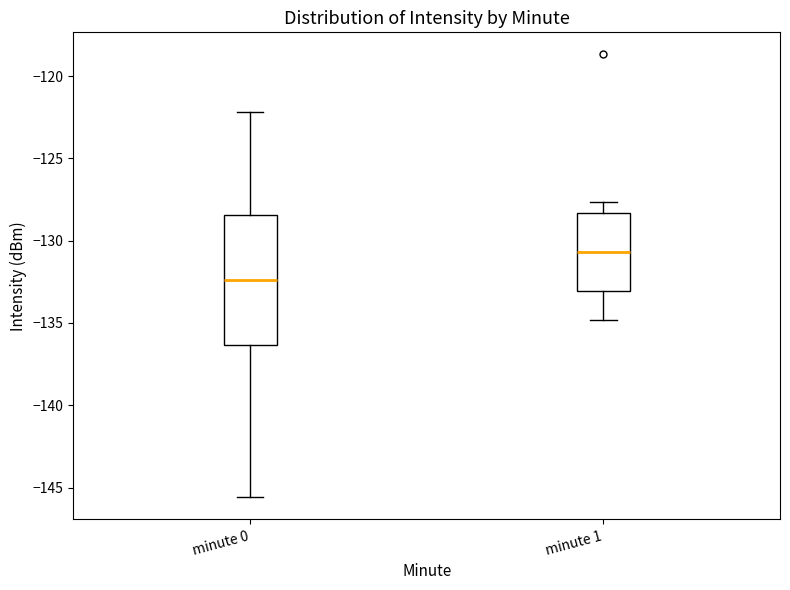

Which box's median line is the lowest?

minute 0